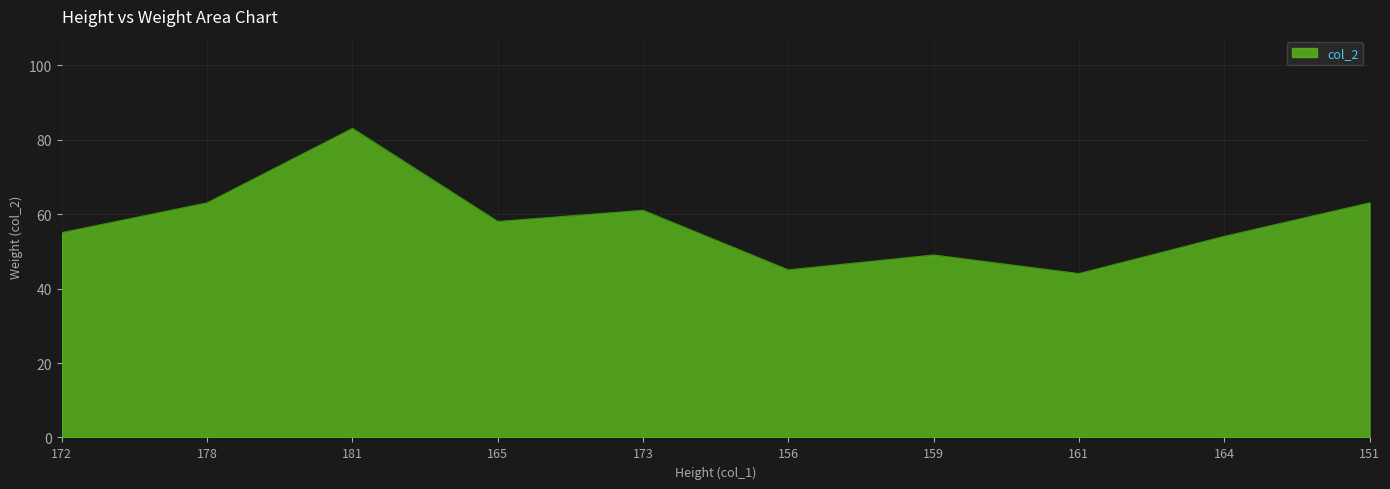

Where does the data first go above 58?

178